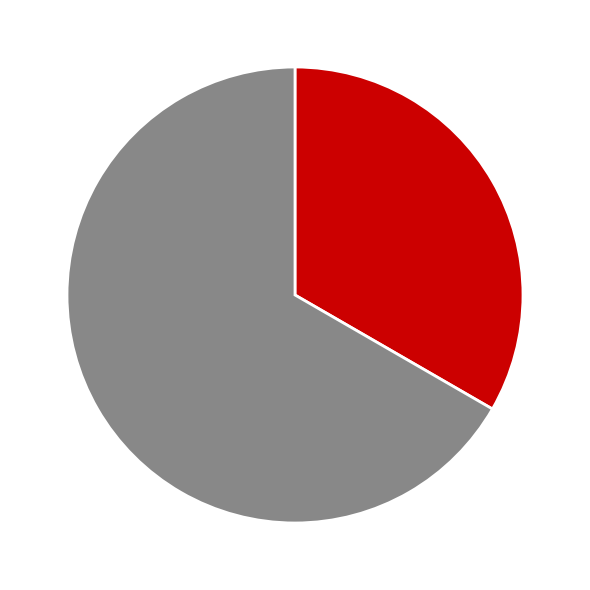

Does any single category account for the majority?

Yes